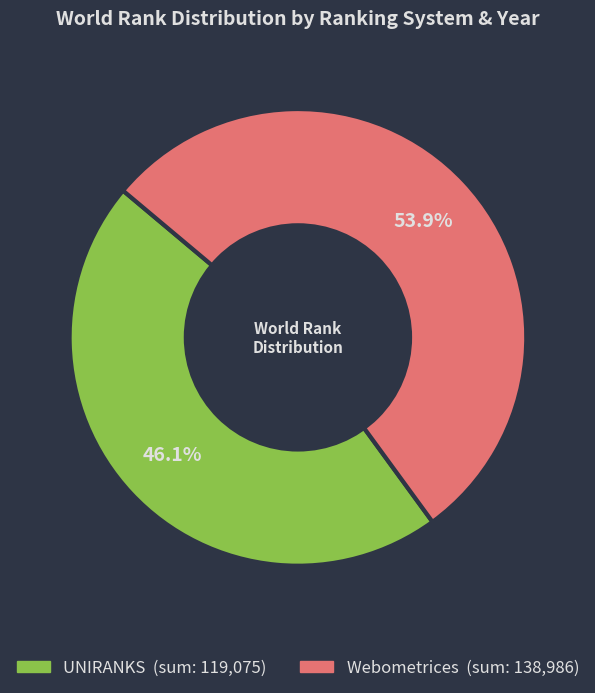

Is there a majority slice in this chart?

Yes